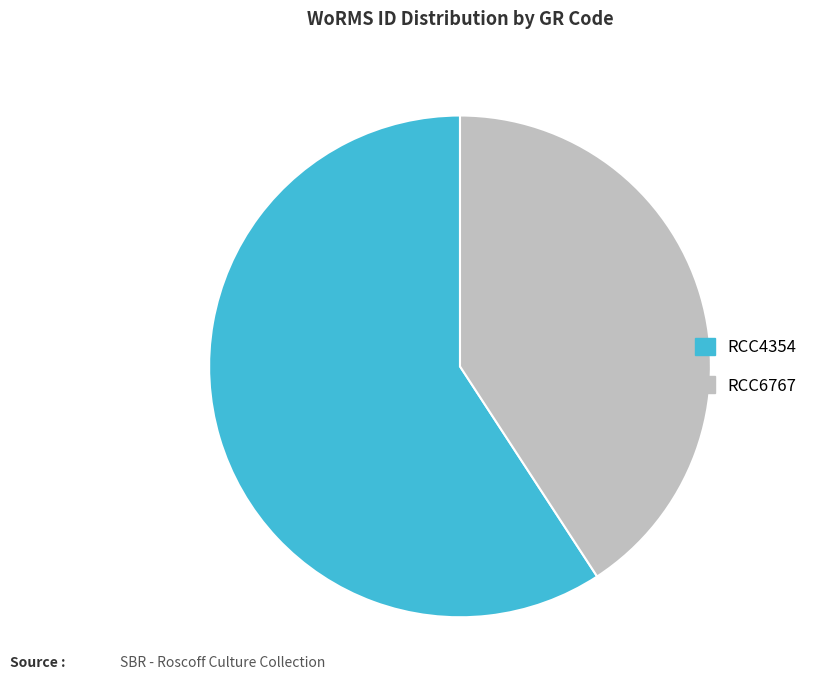

How many slices are in this pie chart?

2